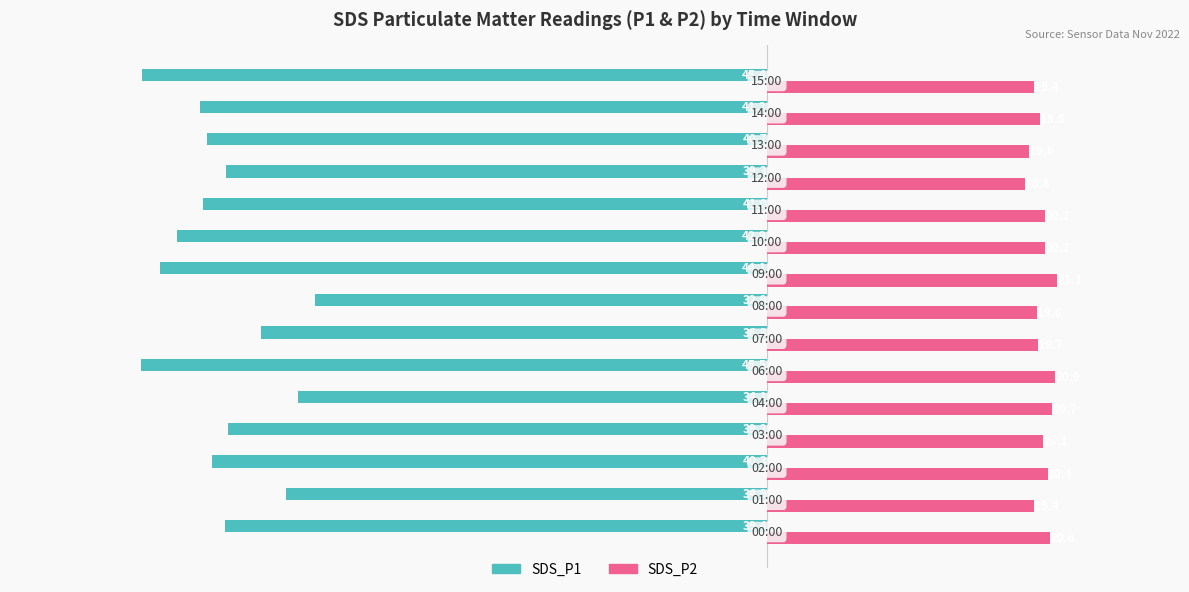

At how many categories does at least one series exceed 12?

15